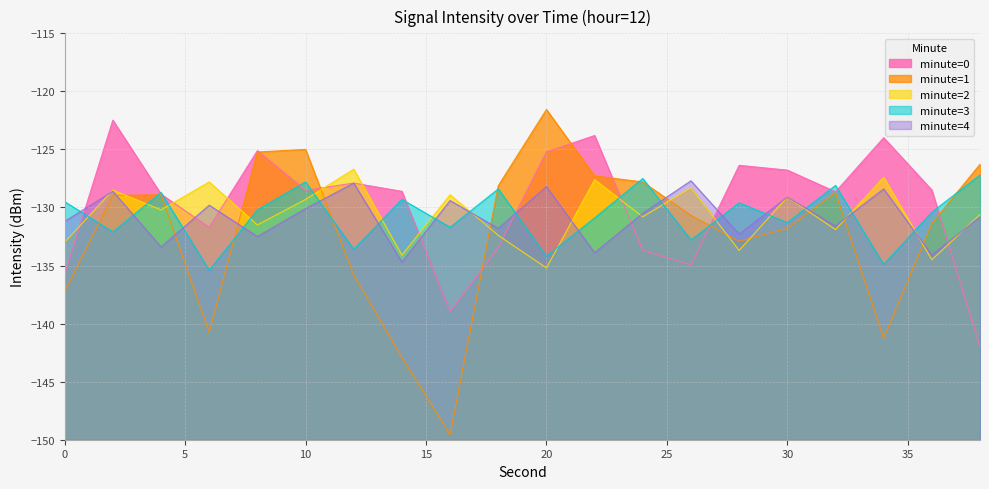

At which category is the sum across all series the highest?

2